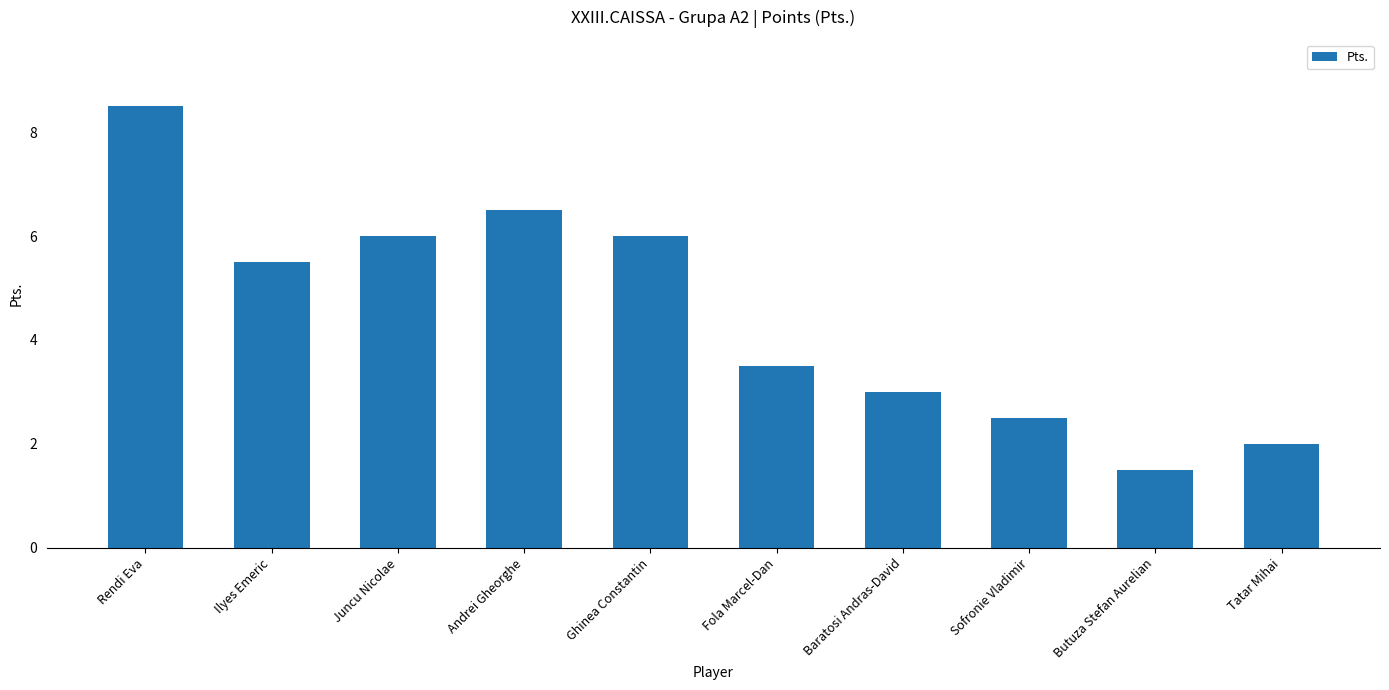

What is the label of the 10th bar from the right?

Rendi Eva